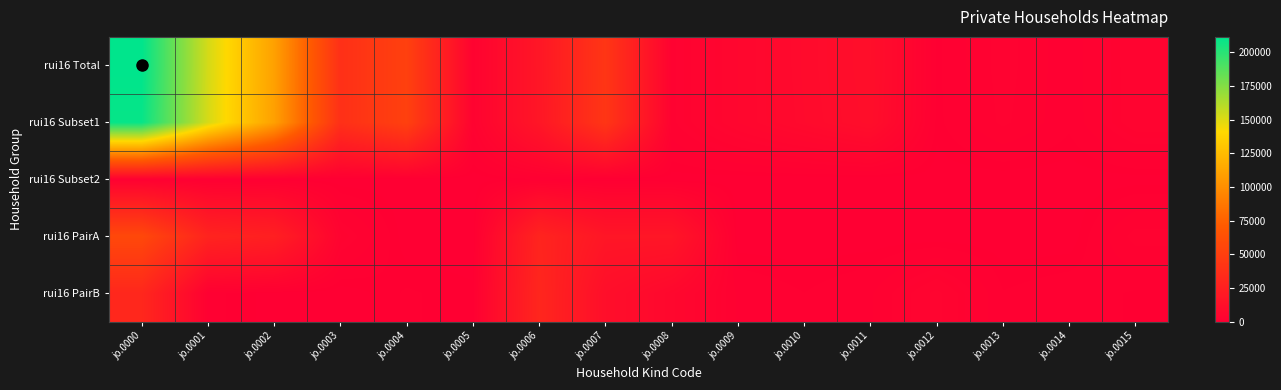

Reading left to right, extract all data points from this chart.

rui16 Total: jo.0000=211396	jo.0001=152653	jo.0002=110141	jo.0003=38102	jo.0004=51201	jo.0005=2838	jo.0006=18000	jo.0007=42512	jo.0008=2262	jo.0009=5791	jo.0010=8848	jo.0011=11987	jo.0012=667	jo.0013=2889	jo.0014=1070	jo.0015=3959
rui16 Subset1: jo.0000=209331	jo.0001=152255	jo.0002=109784	jo.0003=37994	jo.0004=51118	jo.0005=2831	jo.0006=17841	jo.0007=42471	jo.0008=2262	jo.0009=5788	jo.0010=8629	jo.0011=11580	jo.0012=609	jo.0013=2680	jo.0014=1022	jo.0015=3913
rui16 Subset2: jo.0000=1368	jo.0001=522	jo.0002=451	jo.0003=8	jo.0004=63	jo.0005=14	jo.0006=846	jo.0007=225	jo.0008=120	jo.0009=8	jo.0010=3	jo.0011=15	jo.0012=77	jo.0013=15	jo.0014=18	jo.0015=137
rui16 PairA: jo.0000=57078	jo.0001=28403	jo.0002=25063	jo.0003=3340	jo.0004=0	jo.0005=0	jo.0006=28675	jo.0007=17658	jo.0008=17658	jo.0009=0	jo.0010=0	jo.0011=0	jo.0012=0	jo.0013=0	jo.0014=0	jo.0015=2835
rui16 PairB: jo.0000=31303	jo.0001=1077	jo.0002=160	jo.0003=0	jo.0004=917	jo.0005=526	jo.0006=30226	jo.0007=11909	jo.0008=6889	jo.0009=1461	jo.0010=831	jo.0011=1522	jo.0012=4423	jo.0013=863	jo.0014=1338	jo.0015=706